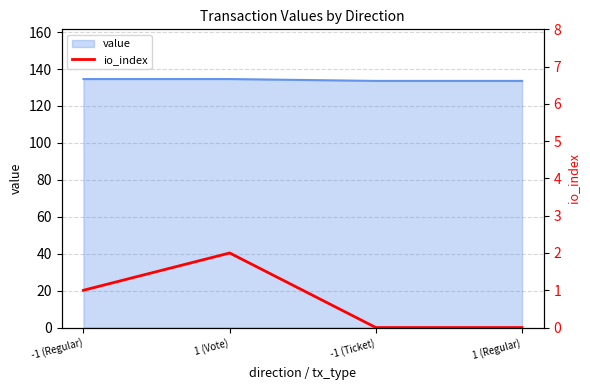

Count the number of values greater than 1.

1